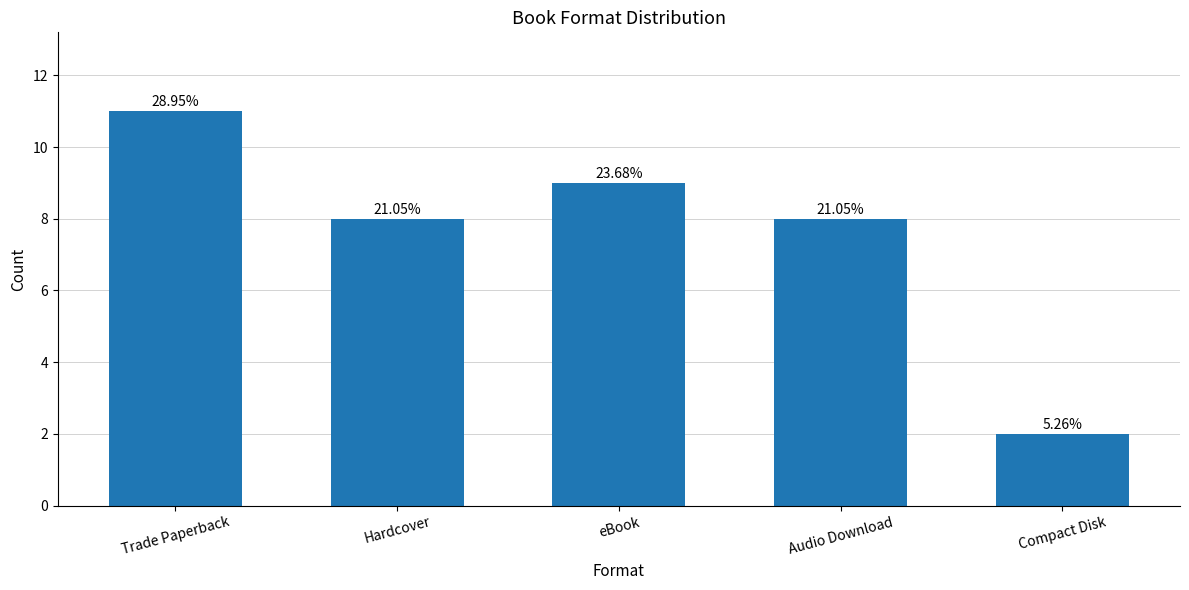

At which label is the value closest to 6?

Hardcover